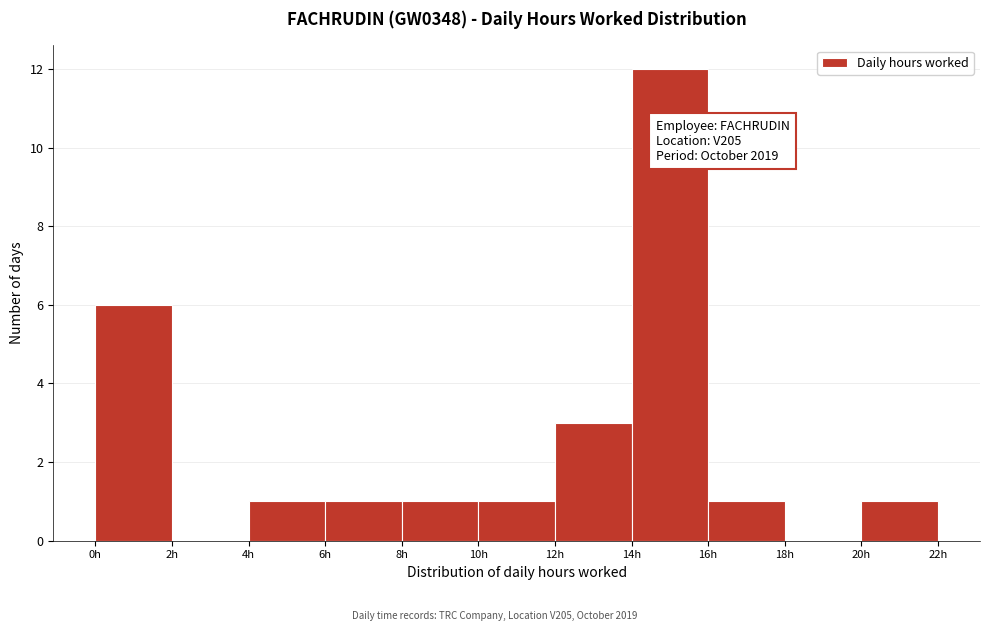

Which range on the x-axis has the tallest bar?

14 to 16